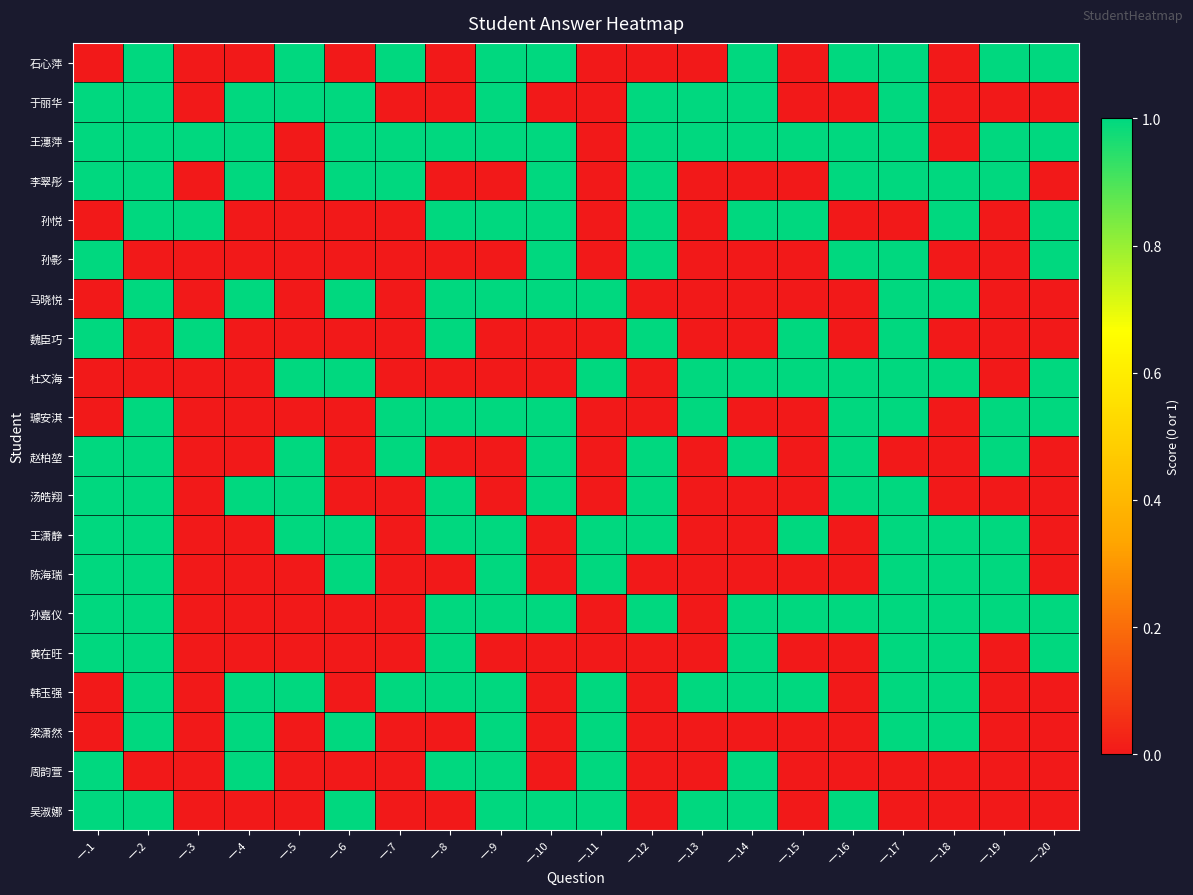

Between 一.4 and 一.7, which is larger?

一.7